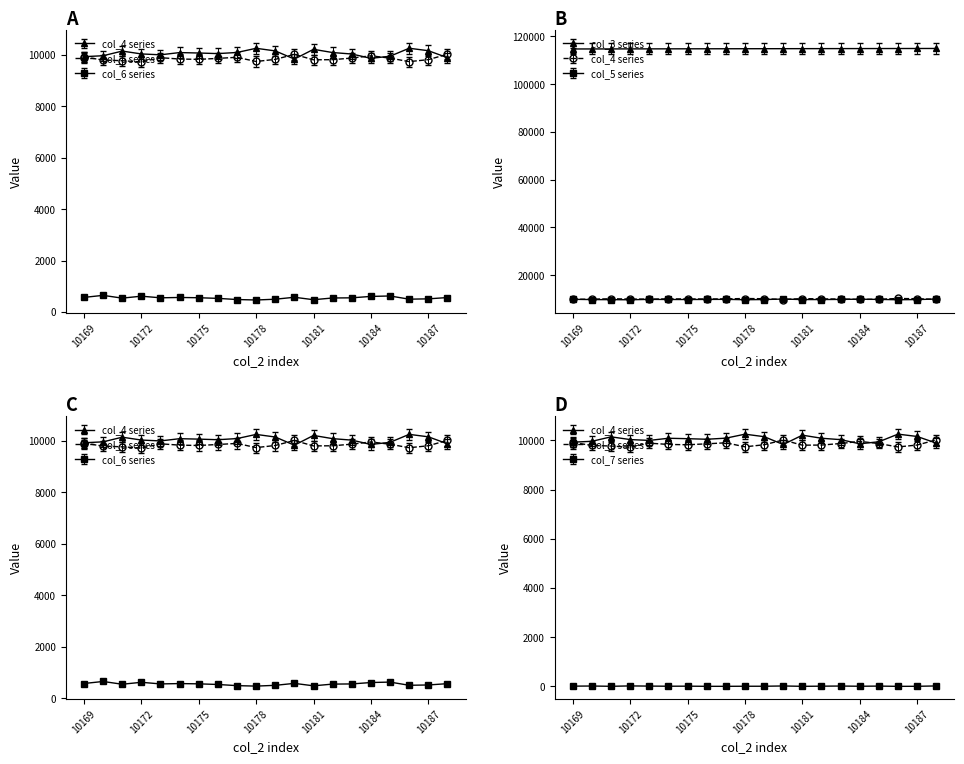

What is the value of the col_4 point at the 1st from the left?

9923.0